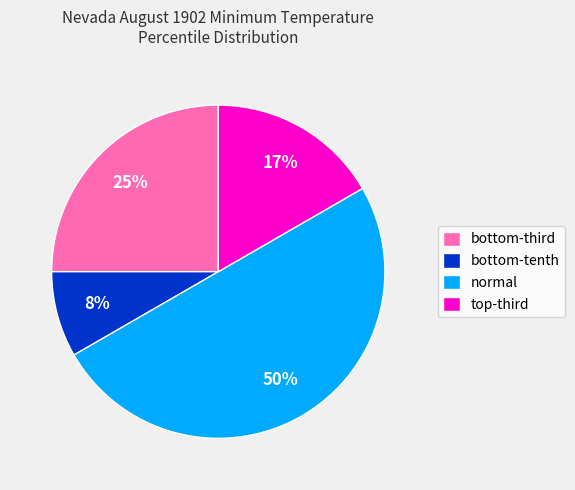

Which slice is the largest?

normal